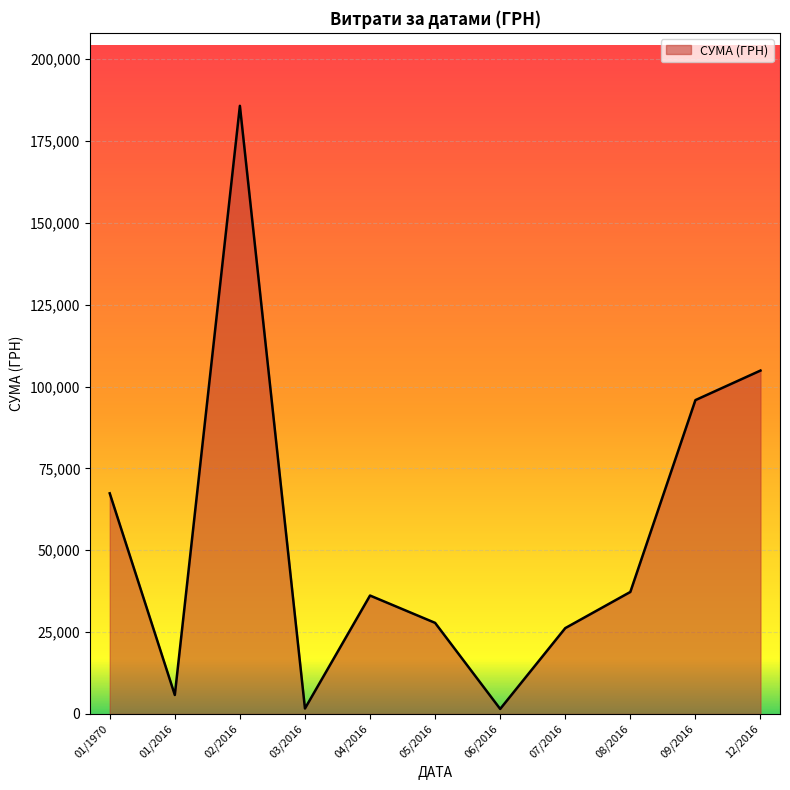

At which label is the value closest to 93649?

09/2016